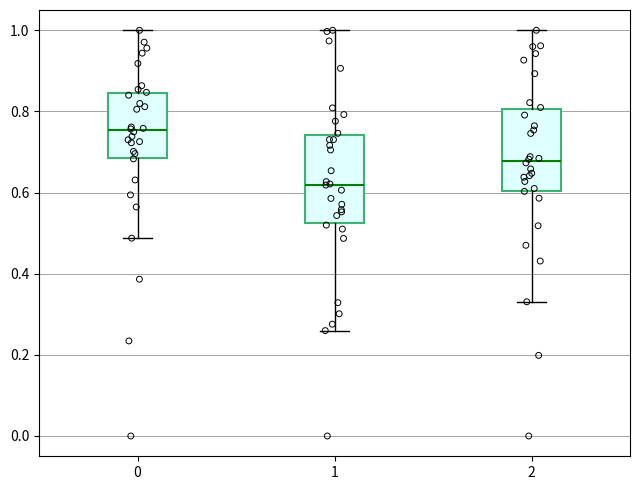

Reading left to right, read every box against the y-axis: the position of its median line, the range the box covers, and the ends of its whiskers. The values are not printed on the chart, so give them approximately, as read against the axis.

0: median 0.76, box 0.68 to 0.84, whiskers 0.48 to 1.00
1: median 0.62, box 0.52 to 0.74, whiskers 0.26 to 1.00
2: median 0.68, box 0.60 to 0.80, whiskers 0.34 to 1.00